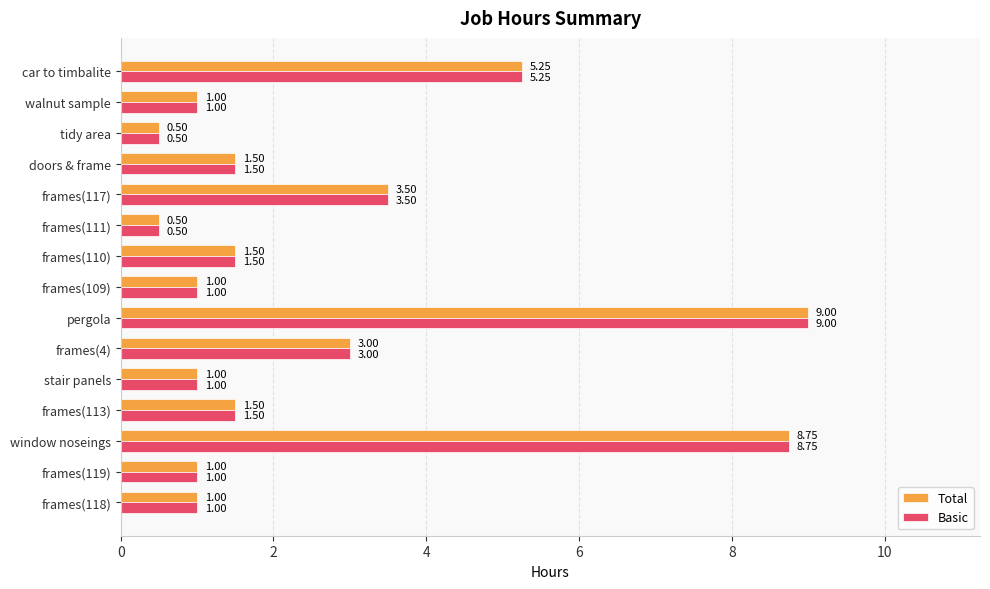

At which category is the sum across all series the highest?

pergola